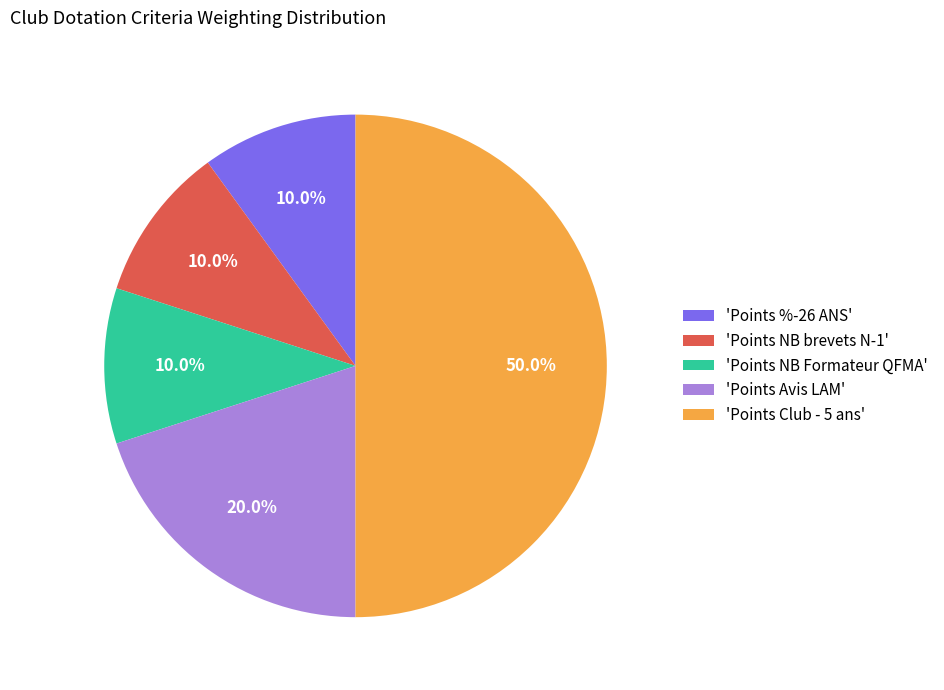

What is the ratio of the value at 'Points NB Formateur QFMA' to the value at 'Points Avis LAM'?

0.5